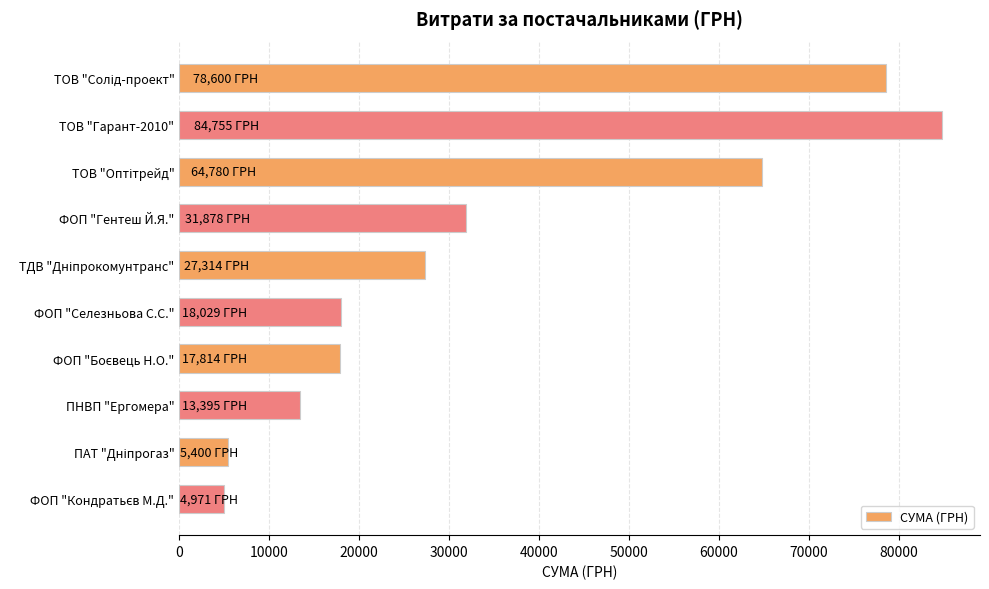

How many data points does each series have?

10